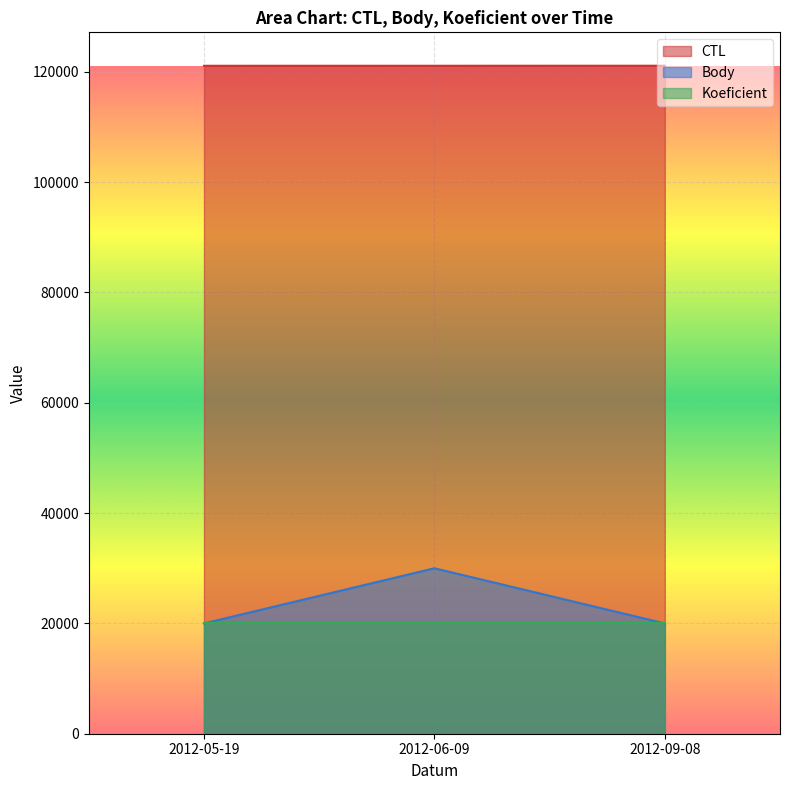

What is the total value across all series at 2012-06-09?

171109